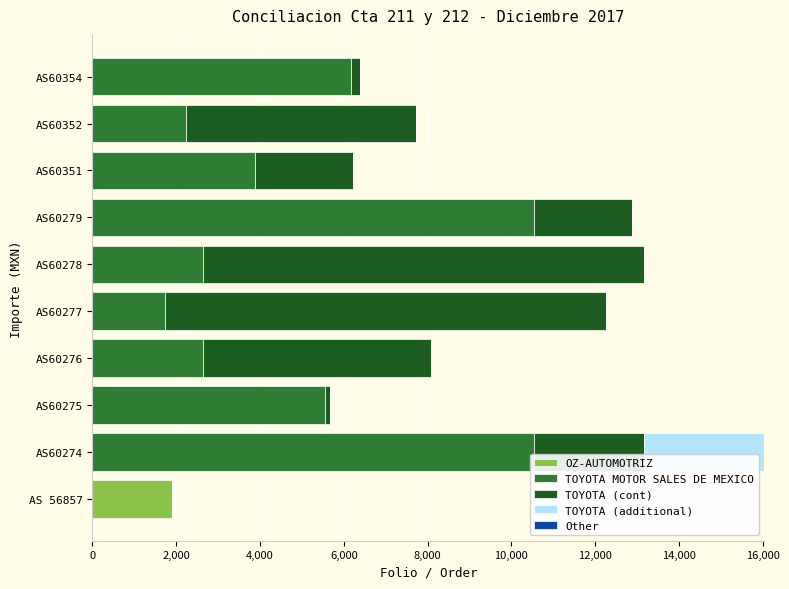

What is the sum of all OZ-AUTOMOTRIZ values?

1900.0